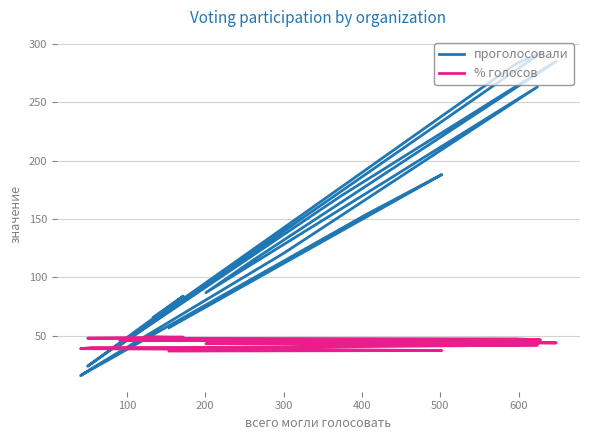

How many lines are shown in the chart?

2